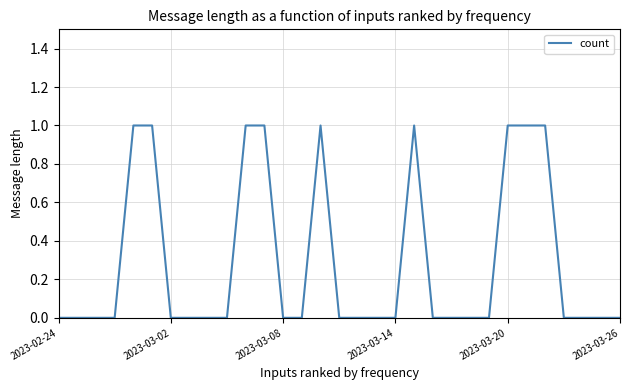

How many lines are shown in the chart?

1